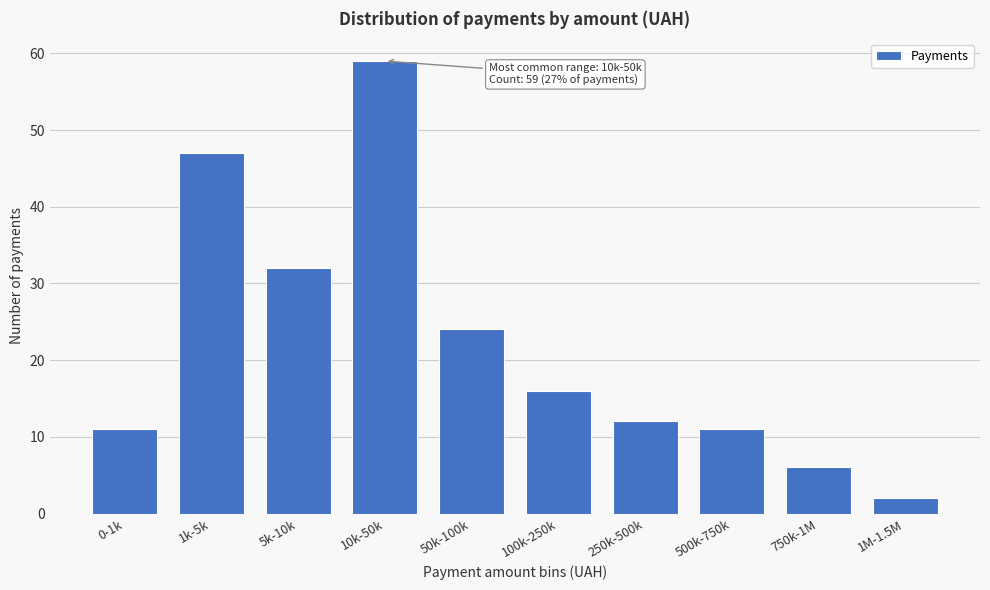

Reading right to left, list all the values displayed in this chart.

1M-1.5M=2	750k-1M=6	500k-750k=11	250k-500k=12	100k-250k=16	50k-100k=24	10k-50k=59	5k-10k=32	1k-5k=47	0-1k=11